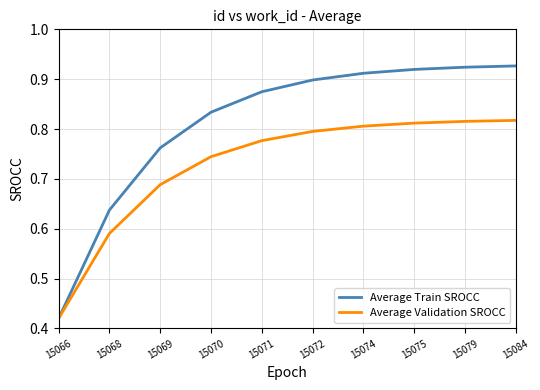

Which series has the largest total across all categories?

Average Train SROCC